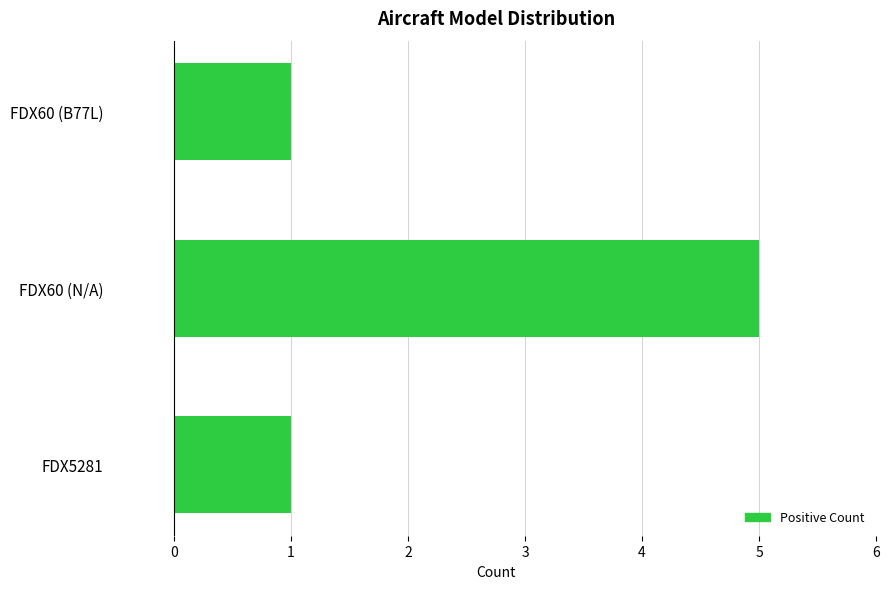

Reading bottom to top, list all the values displayed in this chart.

1	5	1